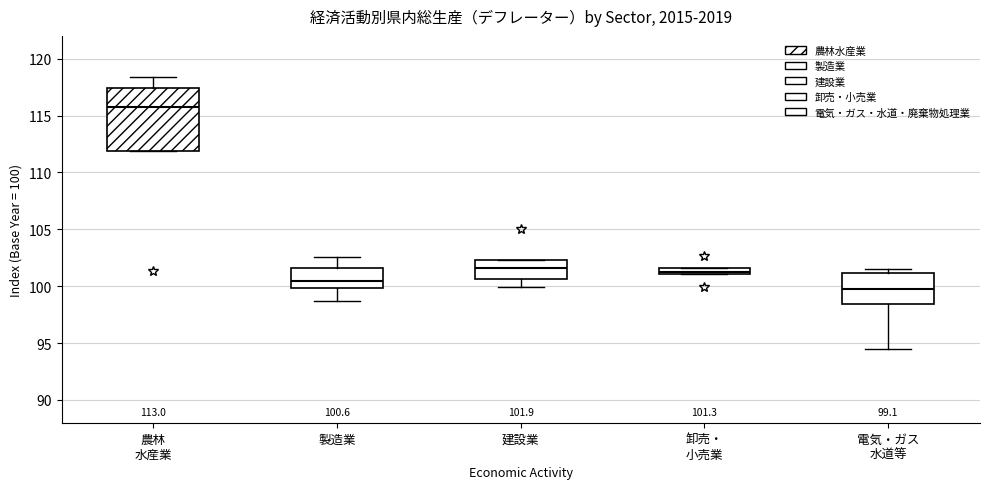

Which box is the tallest, from its lower edge to its upper edge?

農林 水産業